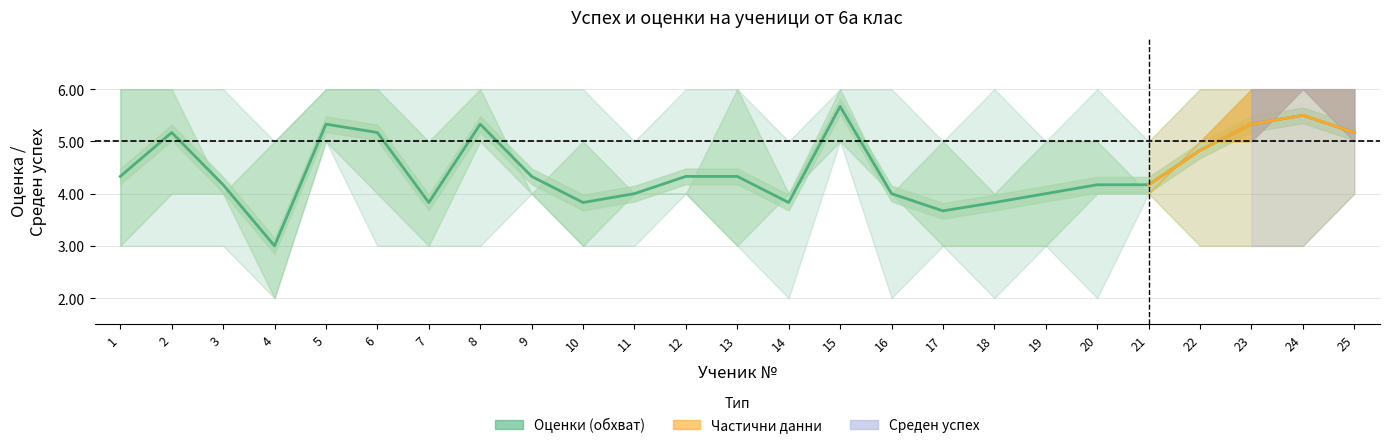

What is the value of the 10th point from the left?

3.8